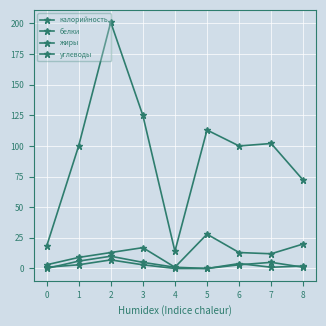

True or false: углеводы and жиры cross at least once.

False